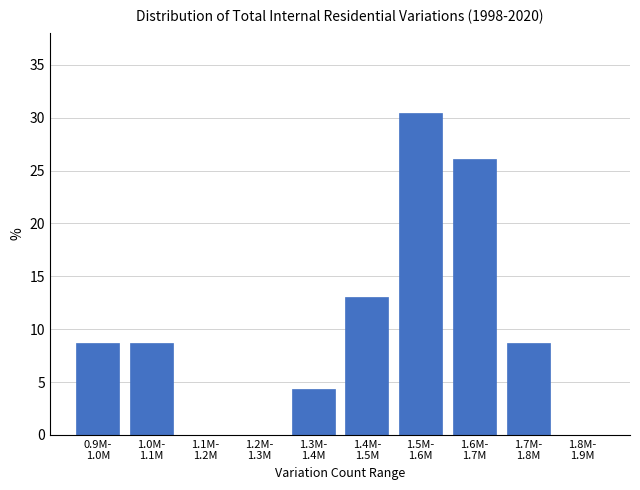

What is the sum of all values?

100.0